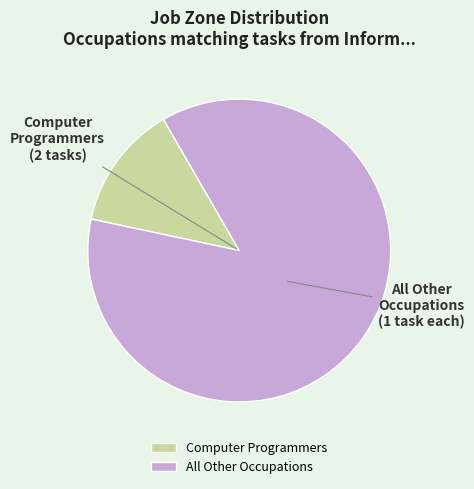

Between All Other Occupations and Computer Programmers, which is larger?

All Other Occupations